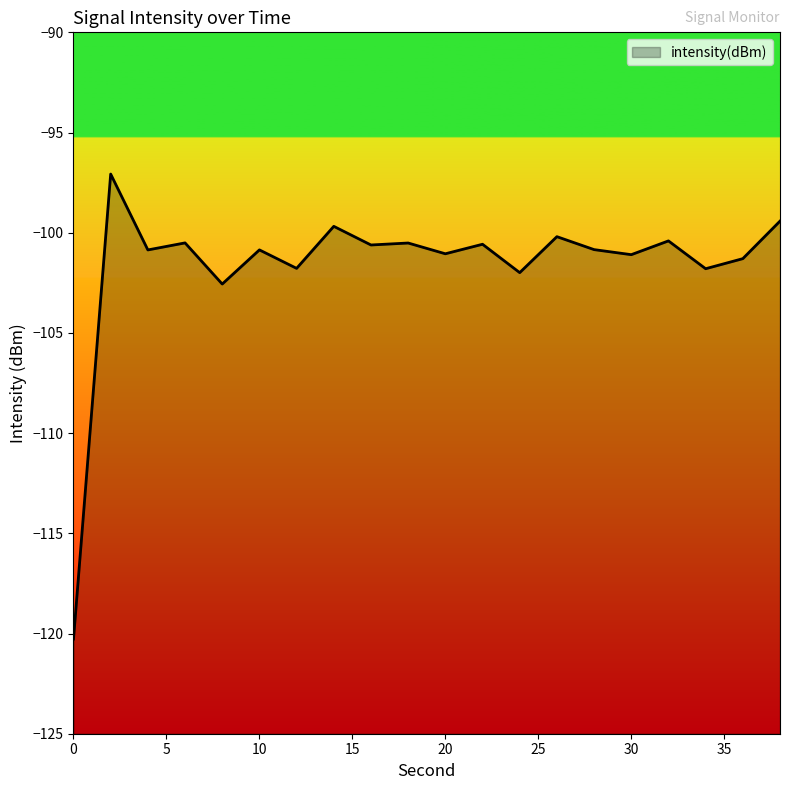

The chart shows a value of -54.6 at 24. True or false?

False